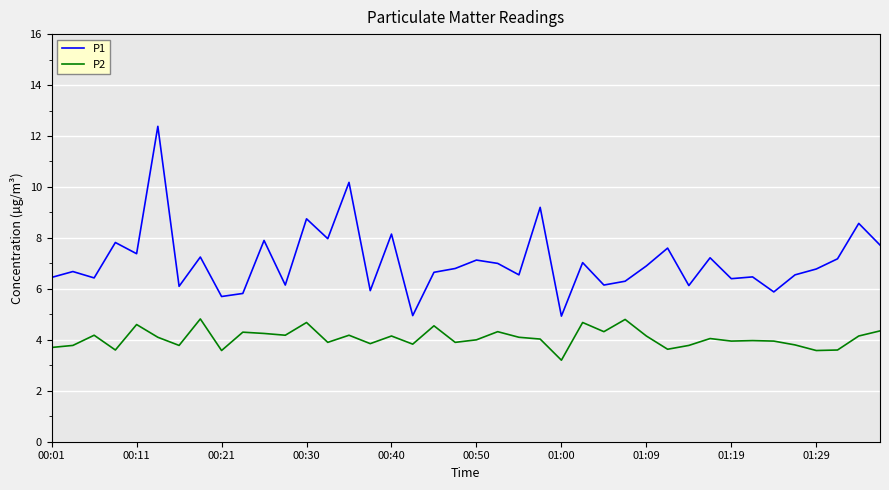

True or false: P2 and P1 intersect in this chart.

False